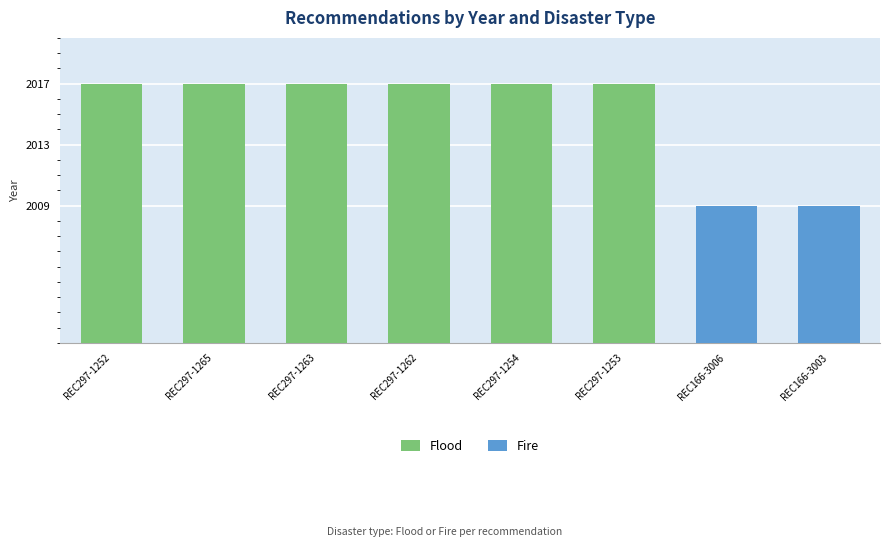

How many positive values does the Flood series have?

6